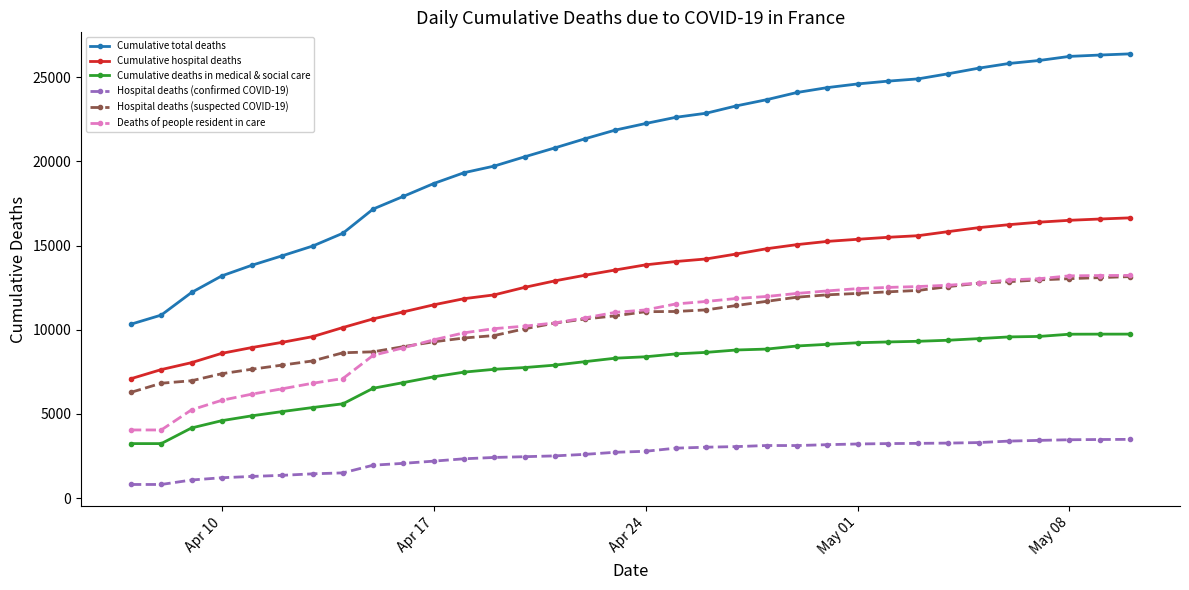

Which series has the largest total across all categories?

Cumulative total deaths